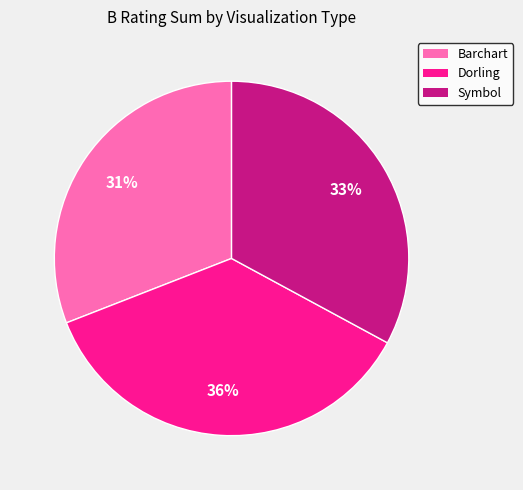

Does any single category account for the majority?

No